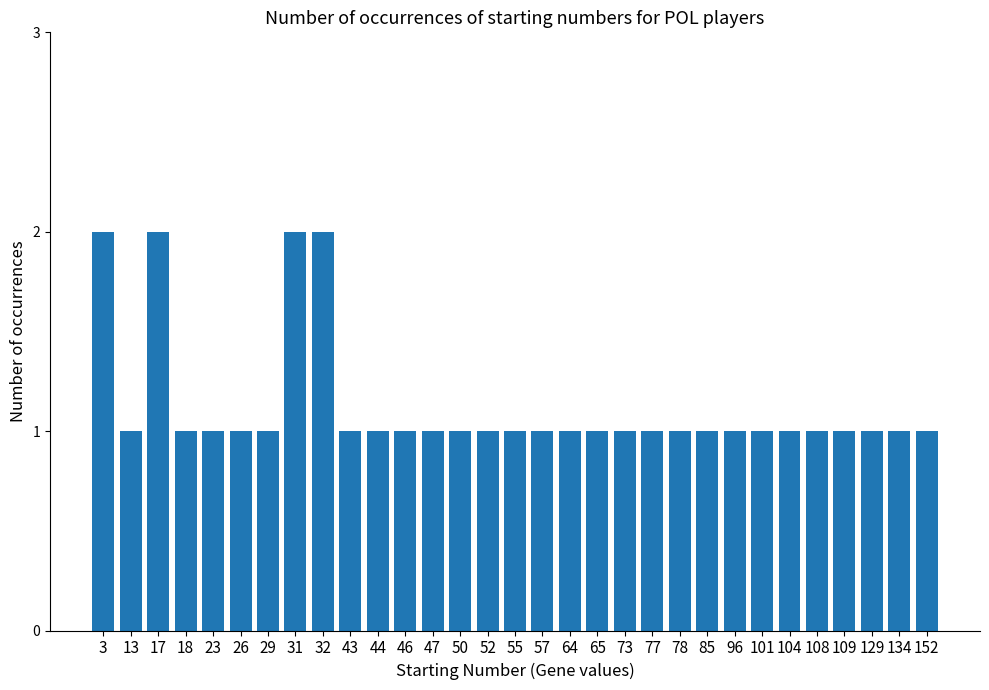

True or false: the data shows 0 at 26.

False